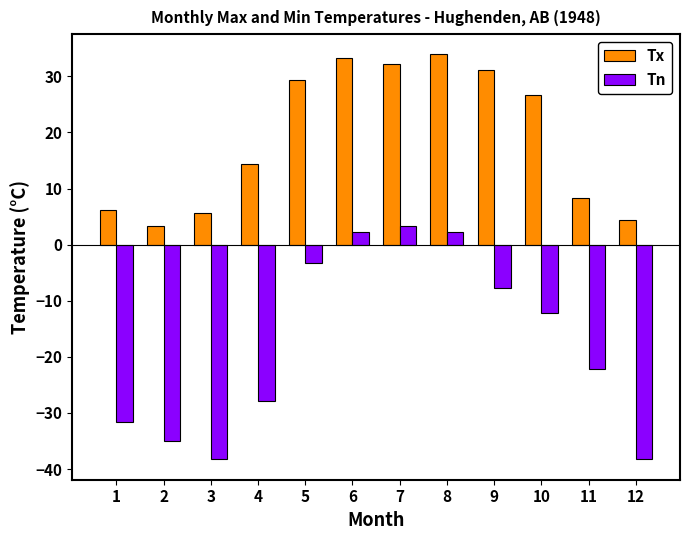

Where is Tx nearest to the value 18?

4